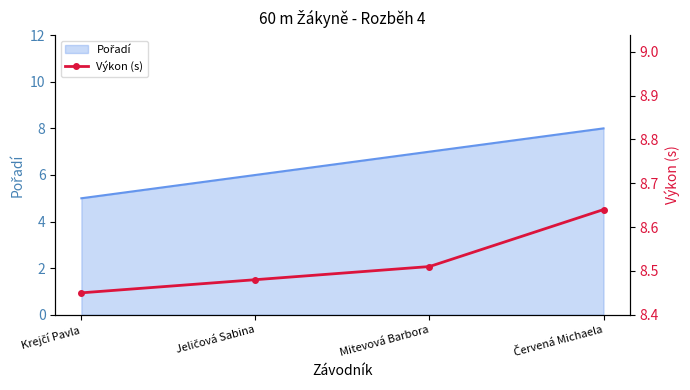

List the labels in order of value, largest first.

Červená Michaela, Mitevová Barbora, Jeličová Sabina, Krejčí Pavla